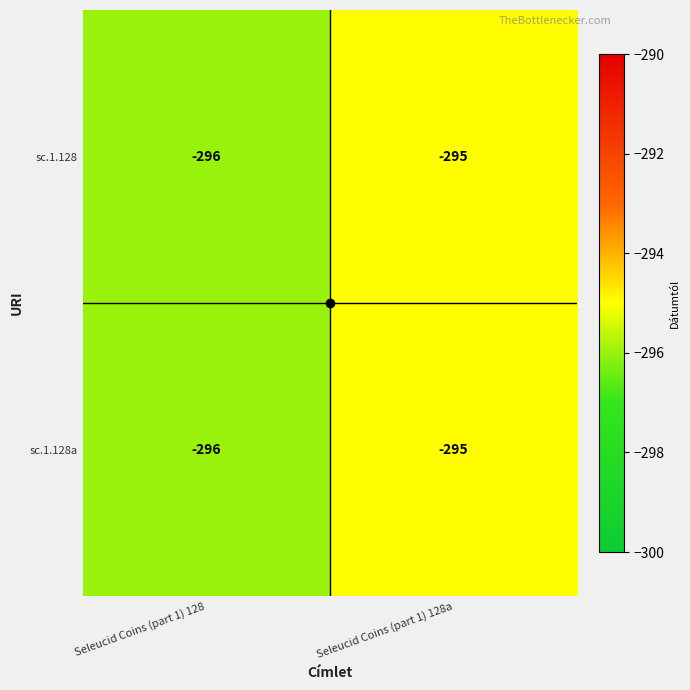

Where is sc.1.128 nearest to the value -295?

Seleucid Coins (part 1) 128a